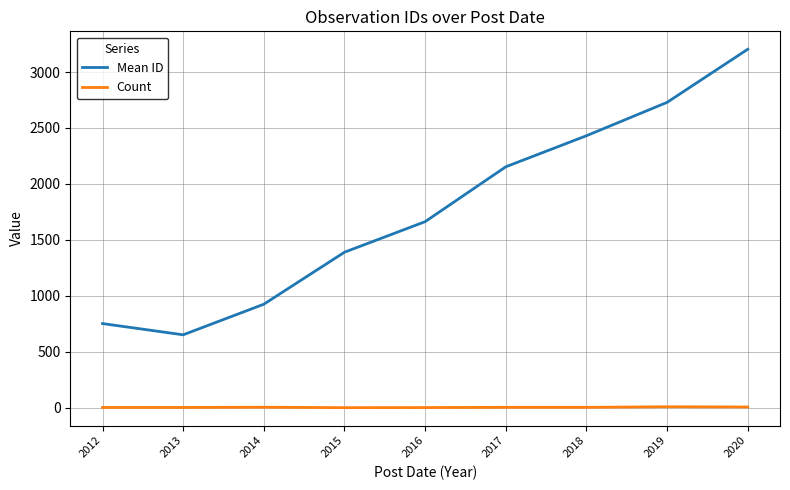

How many lines are shown in the chart?

2